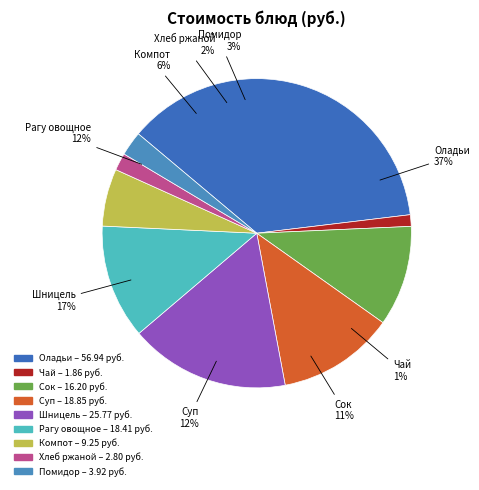

Is Суп с макаронными изделиями и курой the majority of the pie?

No